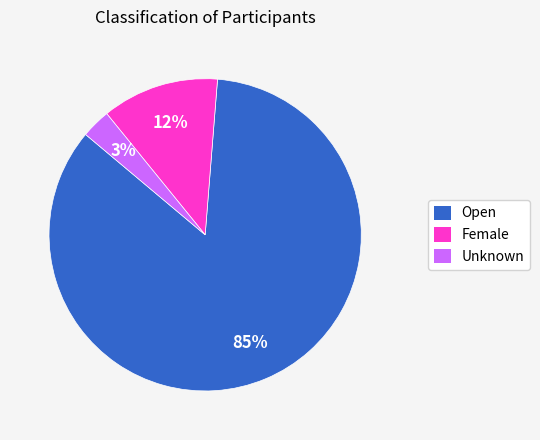

To the nearest percent, what is the difference between the Unknown and Open slice percentages?

82%